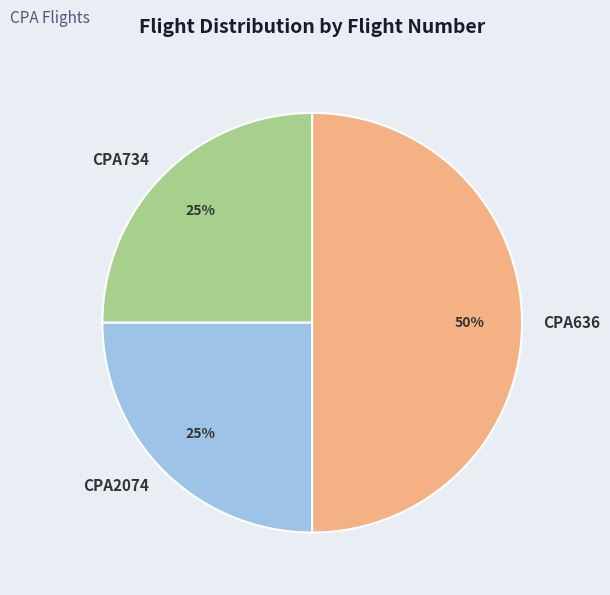

What percentage is the CPA636 slice, to the nearest percent?

50%